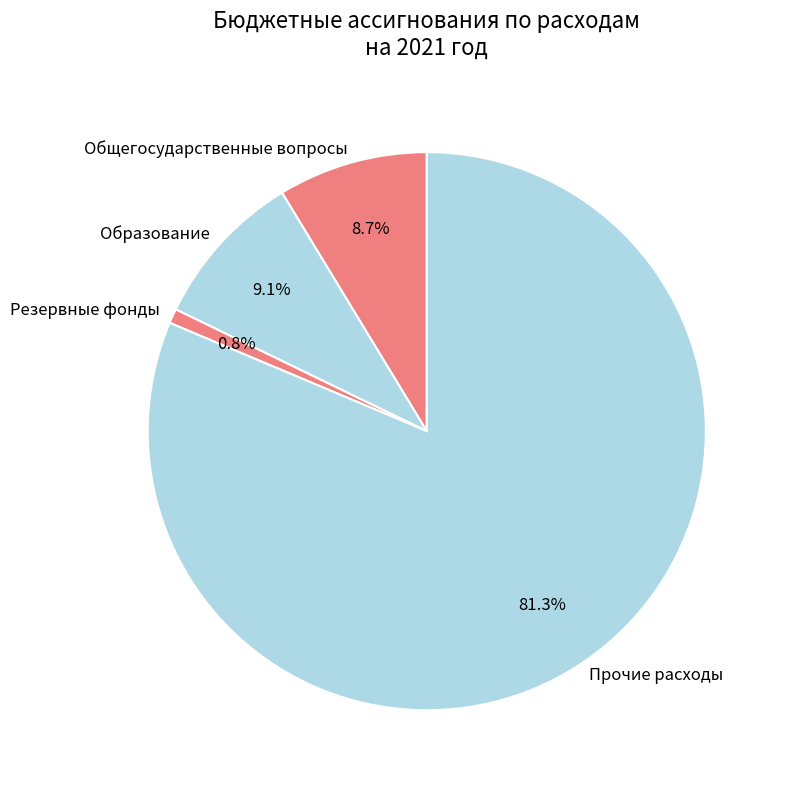

What percentage do Общегосударственные вопросы and Резервные фонды together represent?

9.5%